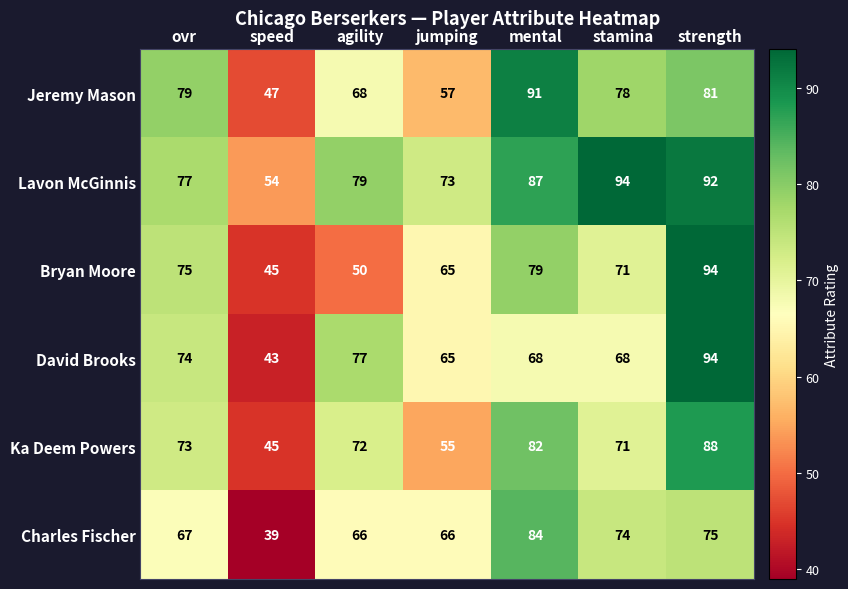

Which series has the largest total across all categories?

Lavon McGinnis